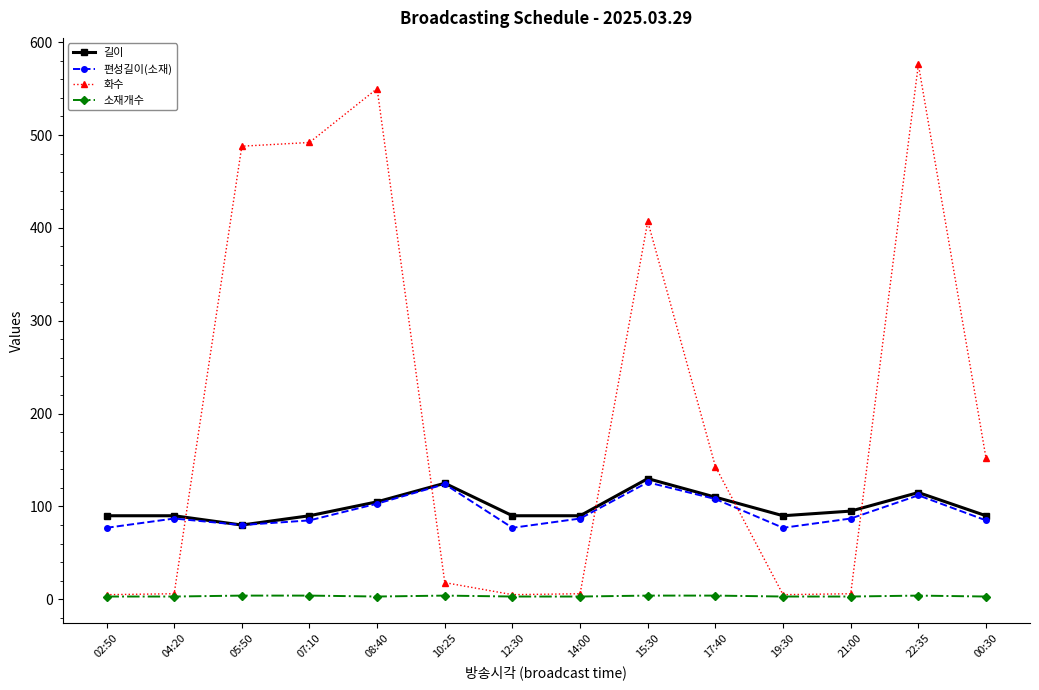

What is the highest value of the 길이 series?

130